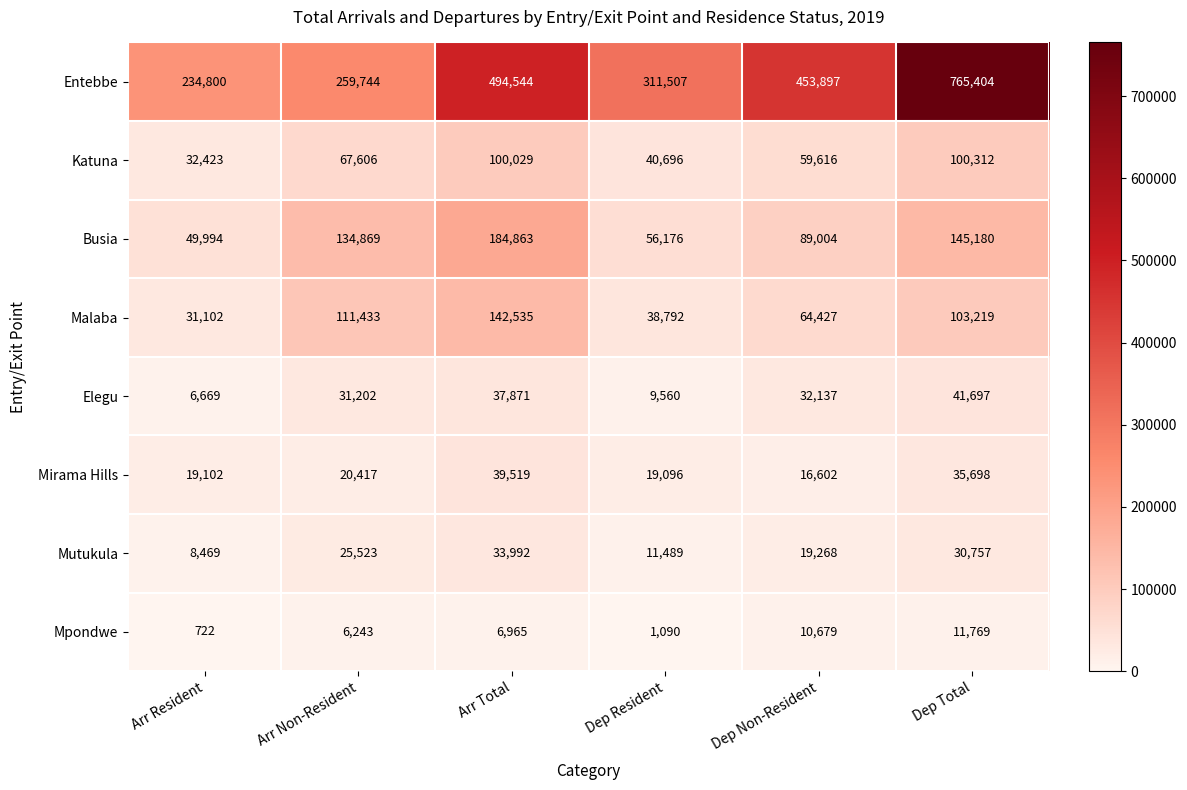

What is the sum of all Busia values?

660086